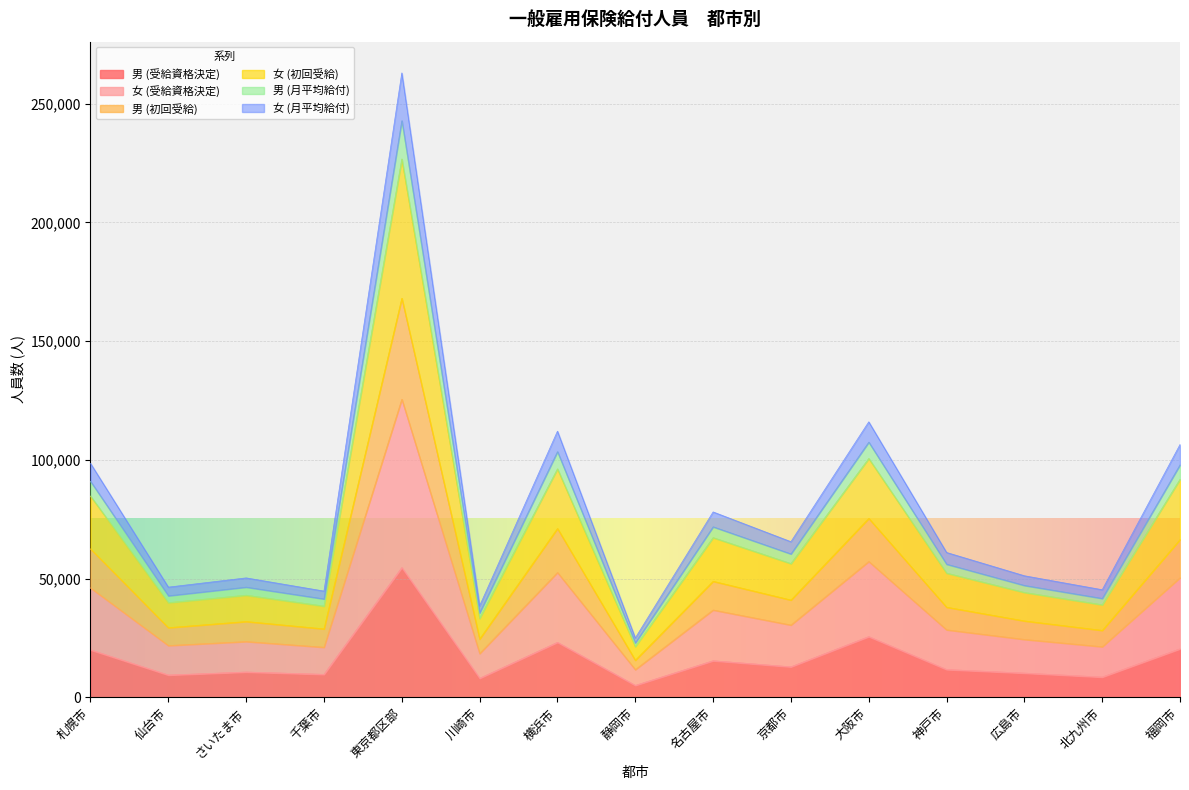

True or false: 男 (初回受給) and 女 (月平均給付) cross at least once.

False